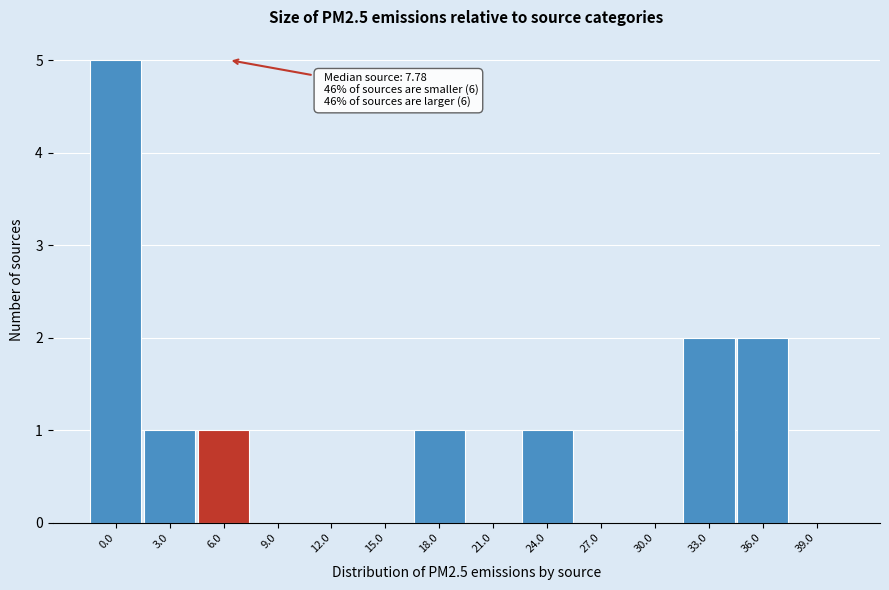

Reading left to right, extract all data points from this chart.

0.0=5	3.0=1	6.0=1	9.0=0	12.0=0	15.0=0	18.0=1	21.0=0	24.0=1	27.0=0	30.0=0	33.0=2	36.0=2	39.0=0